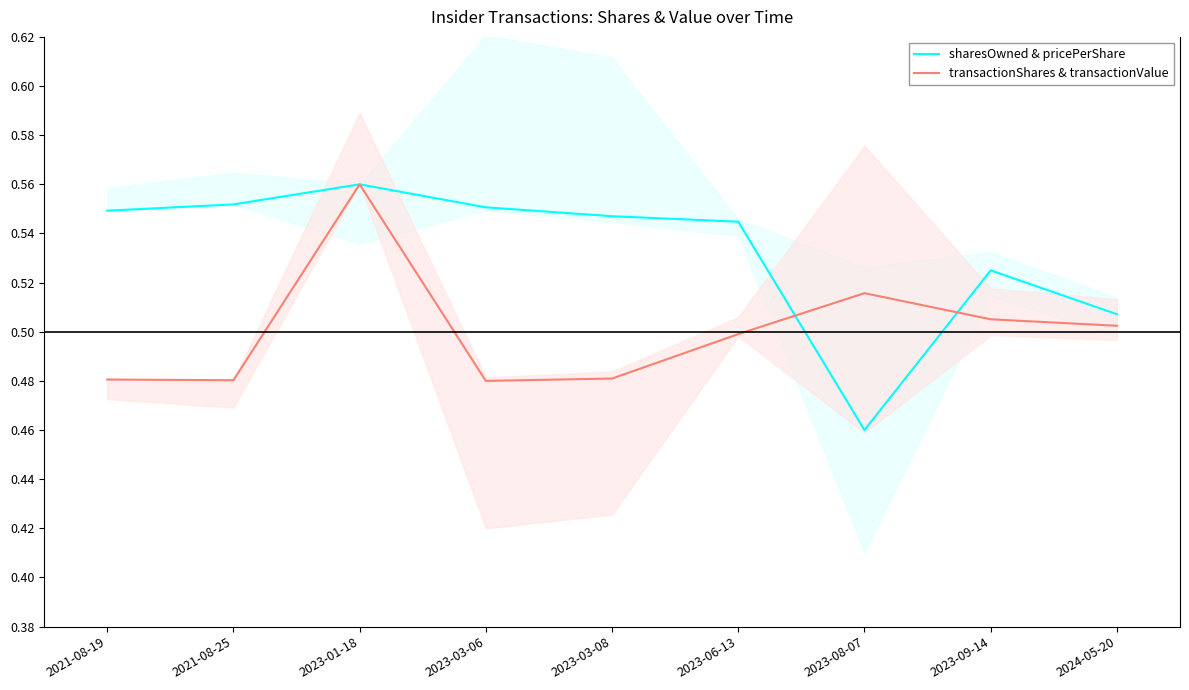

Count the sharesOwned & pricePerShare values in the range 0 to 1.

9